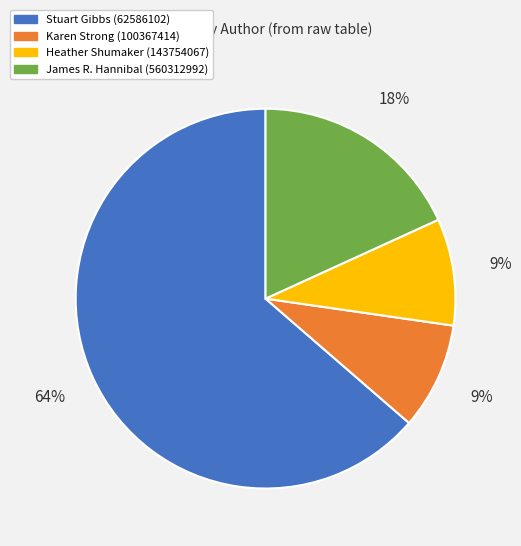

The James R. Hannibal (560312992) slice represents 28% of the pie. True or false?

False